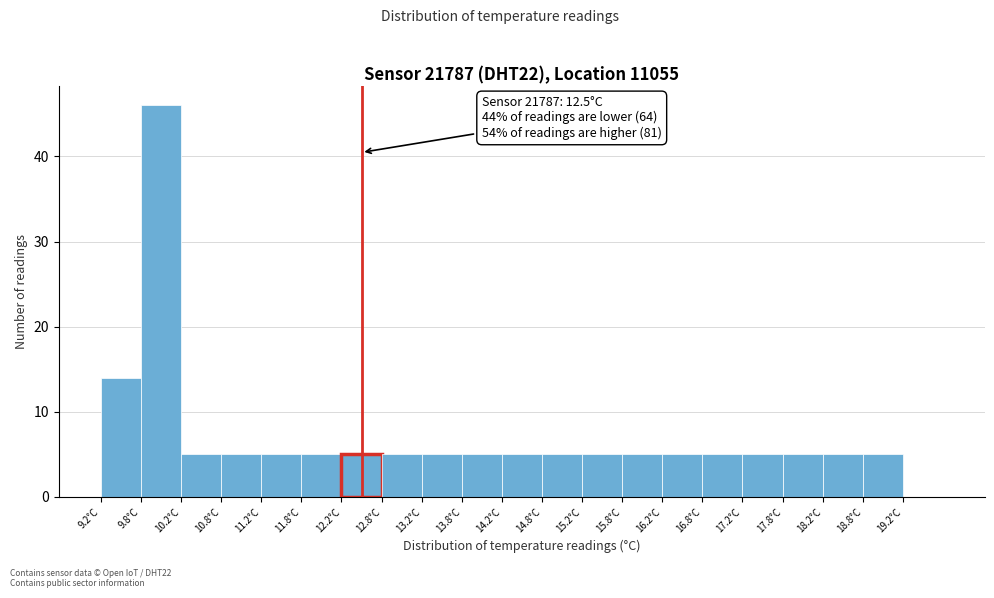

Which range on the x-axis has the tallest bar?

9.75 to 10.25